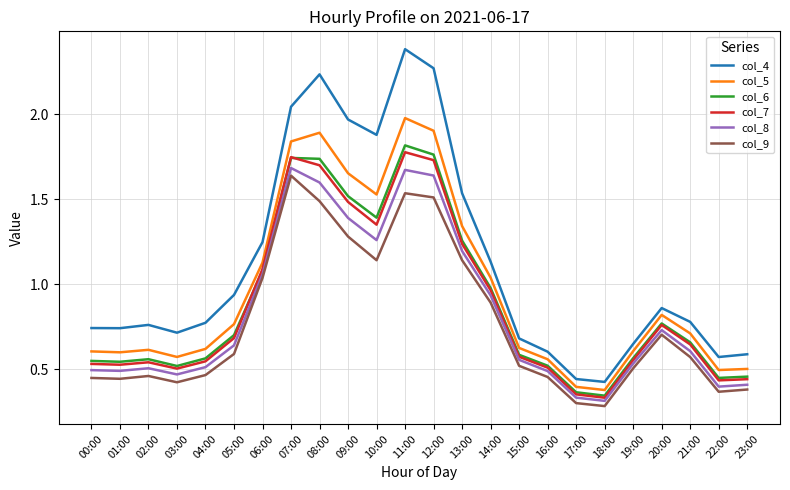

Is it true that col_5 equals 1.3 at 20:00?

False